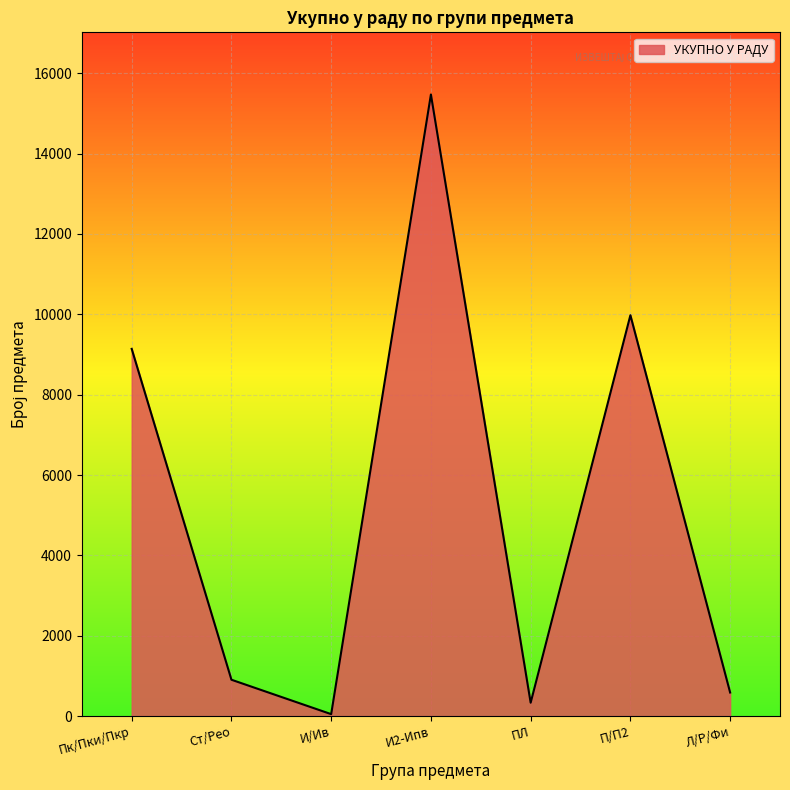

At which label does the data first exceed 909?

Пк/Пки/Пкр